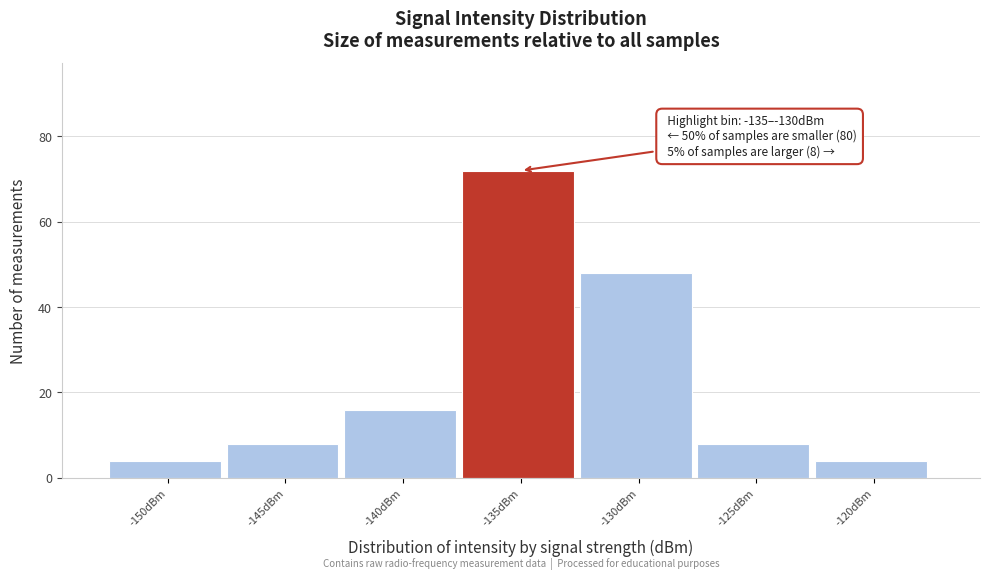

Reading right to left, what are all the values shown in this chart?

-120dBm=4	-125dBm=8	-130dBm=48	-135dBm=72	-140dBm=16	-145dBm=8	-150dBm=4